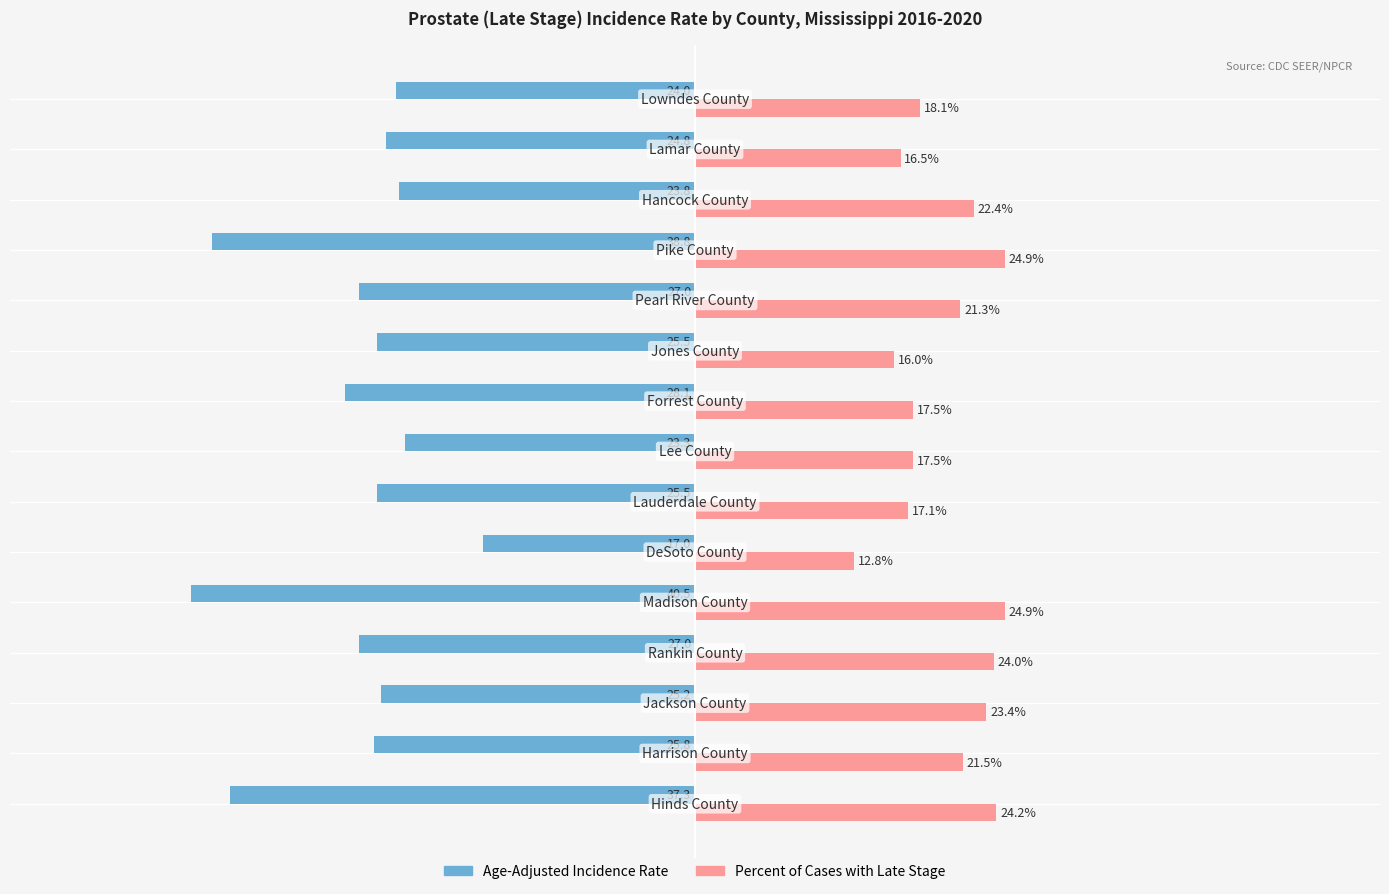

Which series has the largest total across all categories?

Percent of Cases with Late Stage